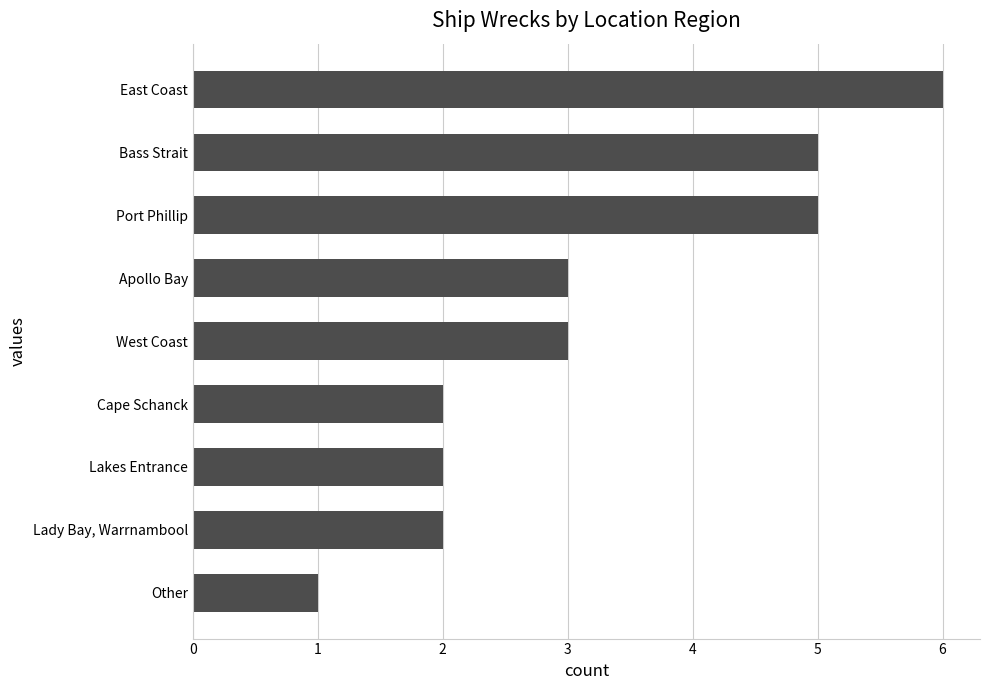

Count the number of categories in the chart.

9